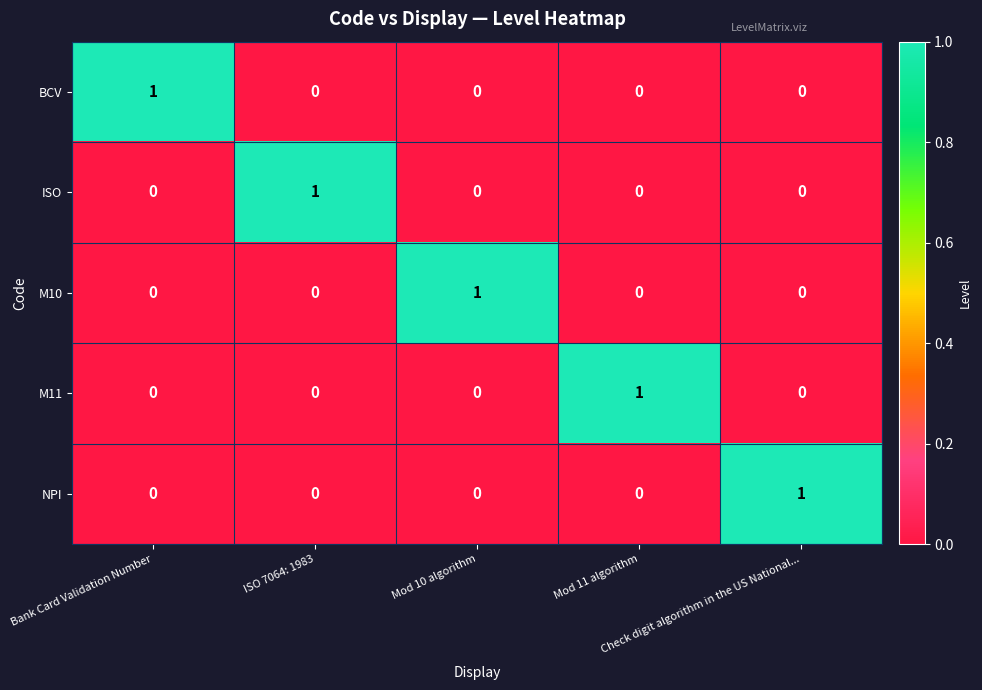

At how many categories does at least one series exceed 0?

5